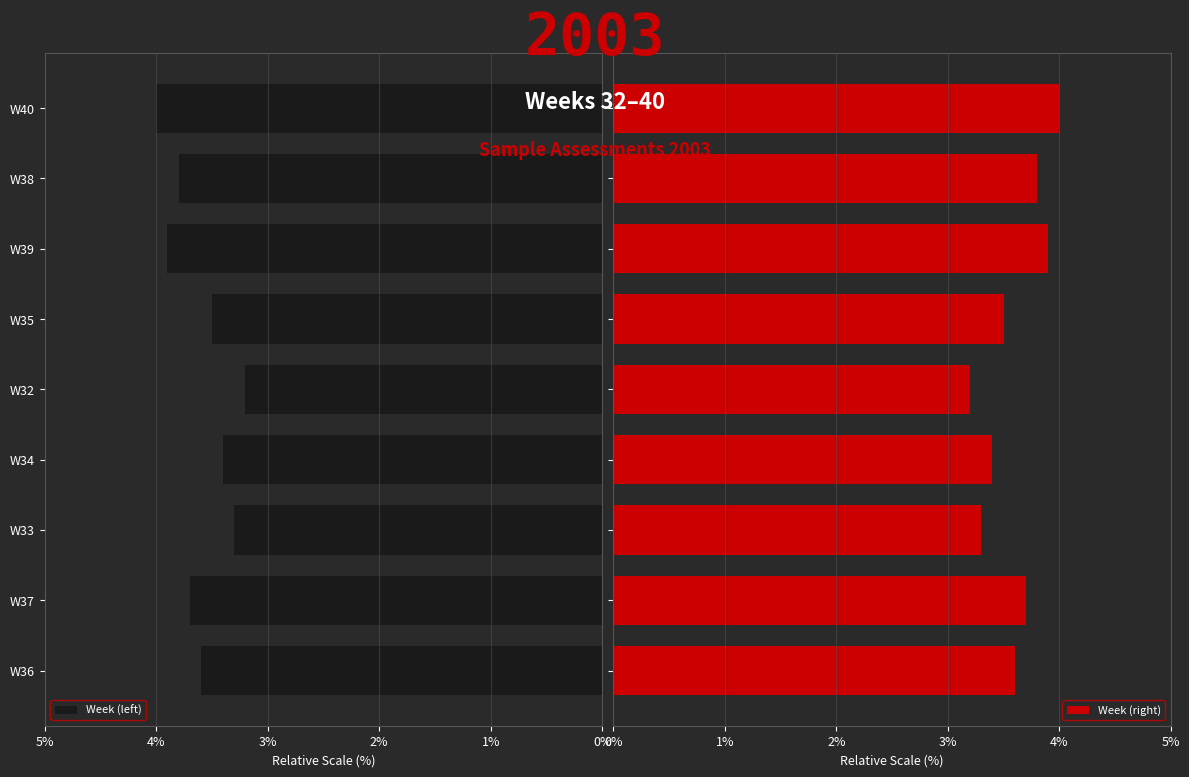

What is the maximum value for Week (right)?

4.0